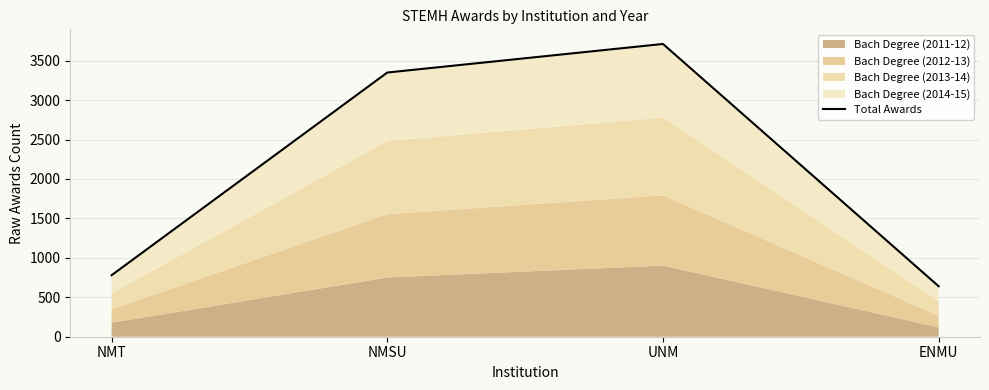

The value at NMT is 780. True or false?

True